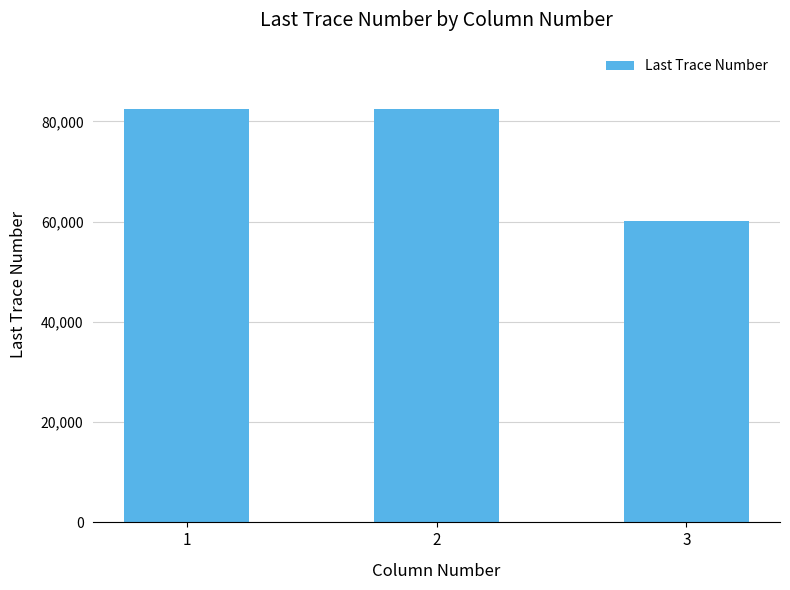

What is the difference between the second highest and minimum values?

22310